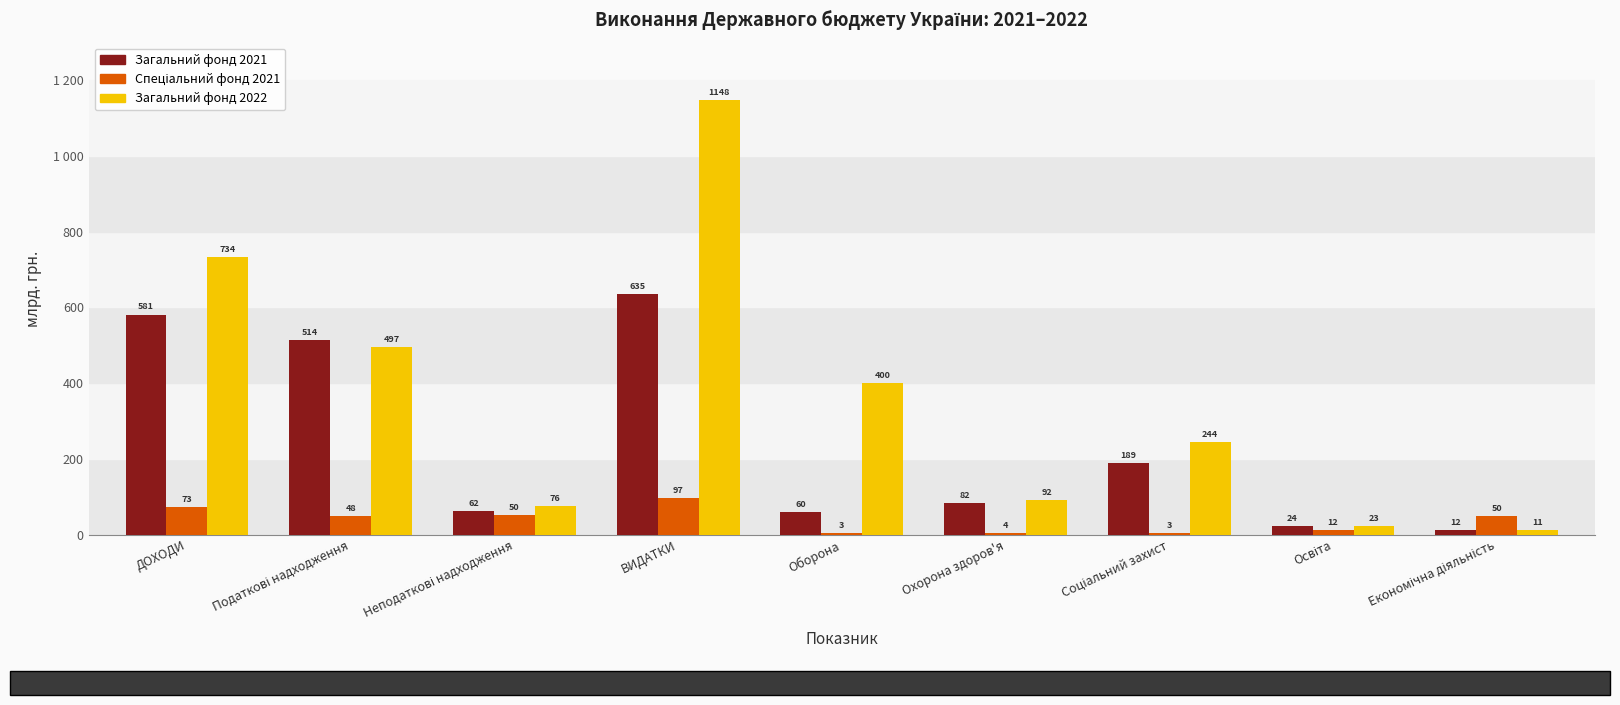

Reading right to left, list all the values displayed in this chart.

Загальний фонд 2021: Економічна діяльність=12.2	Освіта=23.6	Соціальний захист=188.7	Охорона здоров'я=82.1	Оборона=59.8	ВИДАТКИ=635.1	Неподаткові надходження=61.6	Податкові надходження=513.5	ДОХОДИ=581.5
Спеціальний фонд 2021: Економічна діяльність=50.1	Освіта=12.0	Соціальний захист=3.2	Охорона здоров'я=4.5	Оборона=3.0	ВИДАТКИ=97.3	Неподаткові надходження=50.4	Податкові надходження=47.6	ДОХОДИ=73.0
Загальний фонд 2022: Економічна діяльність=11.1	Освіта=23.2	Соціальний захист=243.5	Охорона здоров'я=91.8	Оборона=400.2	ВИДАТКИ=1148.0	Неподаткові надходження=75.8	Податкові надходження=496.5	ДОХОДИ=734.0